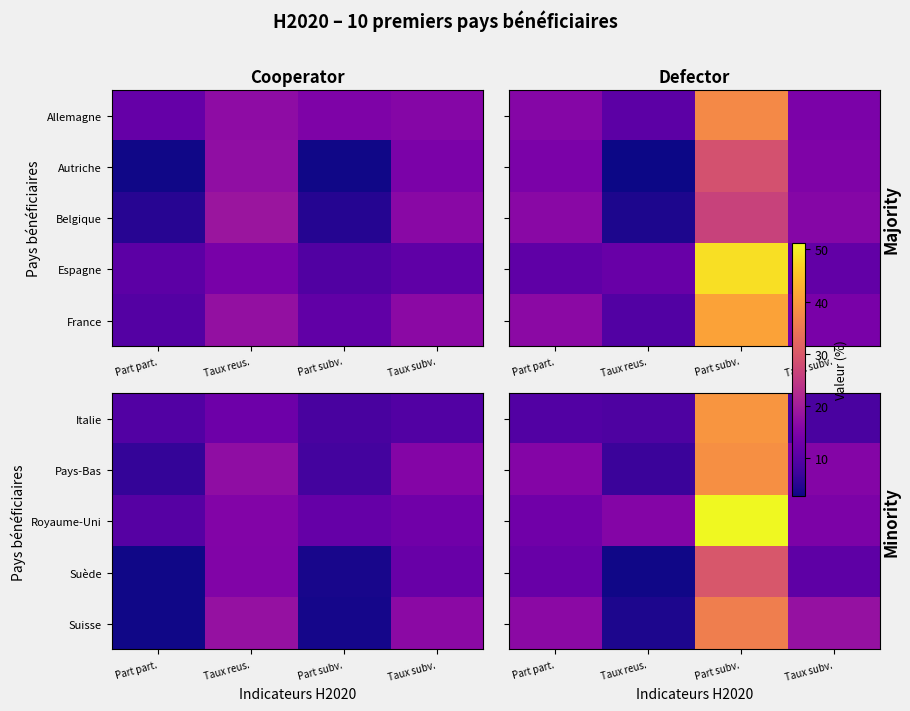

Is it true that Pays-Bas equals 9.5 at Taux reus.?

False